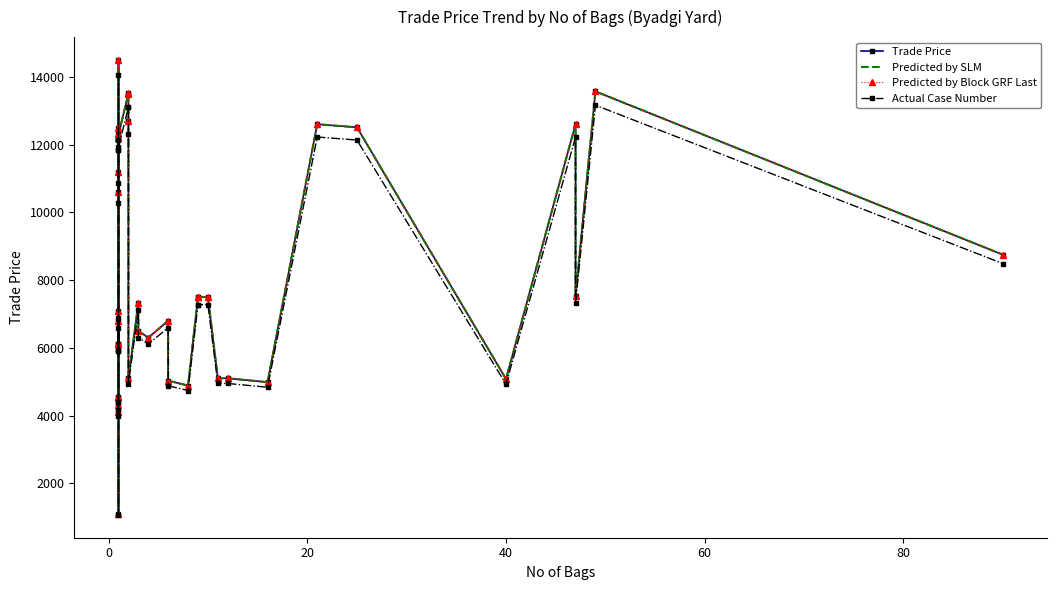

What is the difference between the second highest and minimum values in the Predicted by SLM series?

12470.0